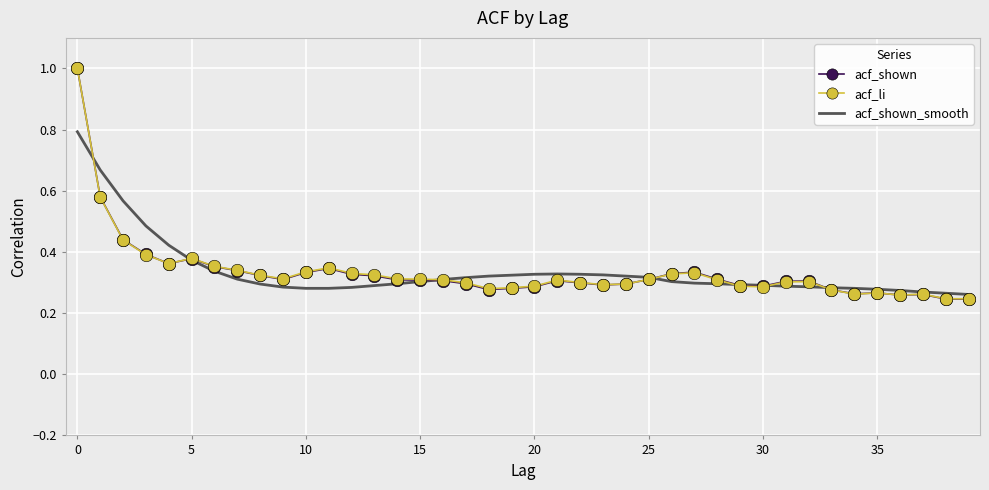

At which category does acf_li reach its first local peak?

5